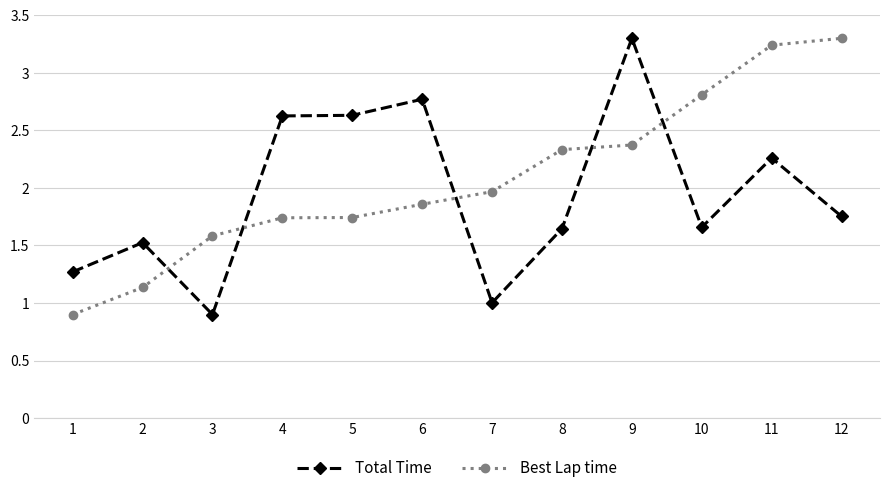

Is it true that Total Time equals 2.3 at 11?

True